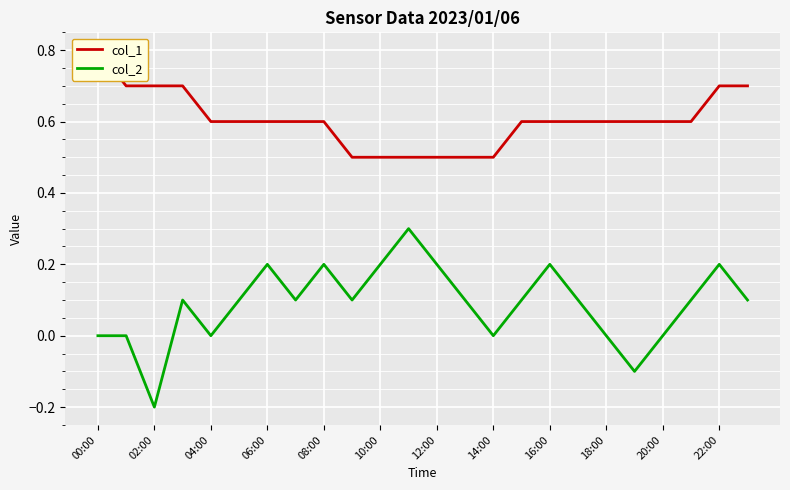

True or false: col_1 and col_2 cross at least once.

False